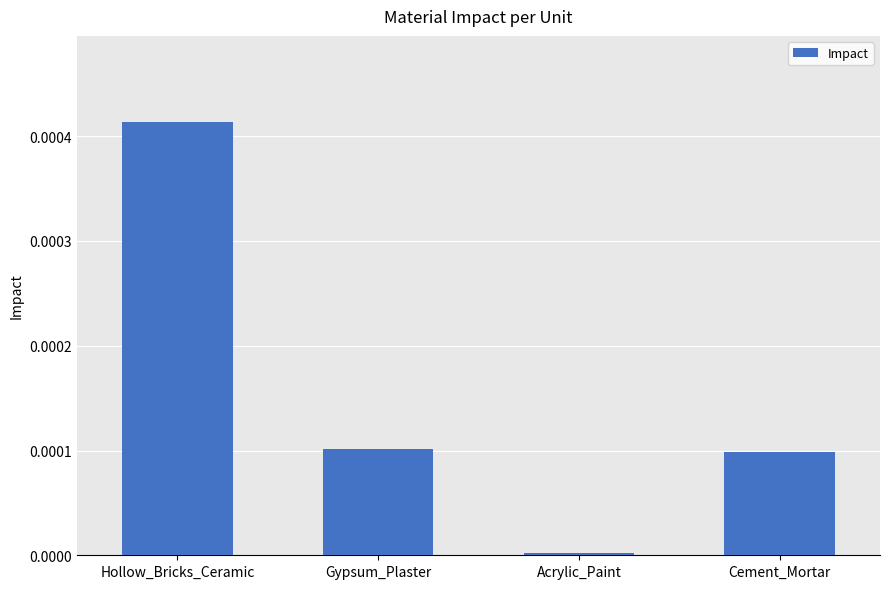

The value at Gypsum_Plaster is 0.0. True or false?

True